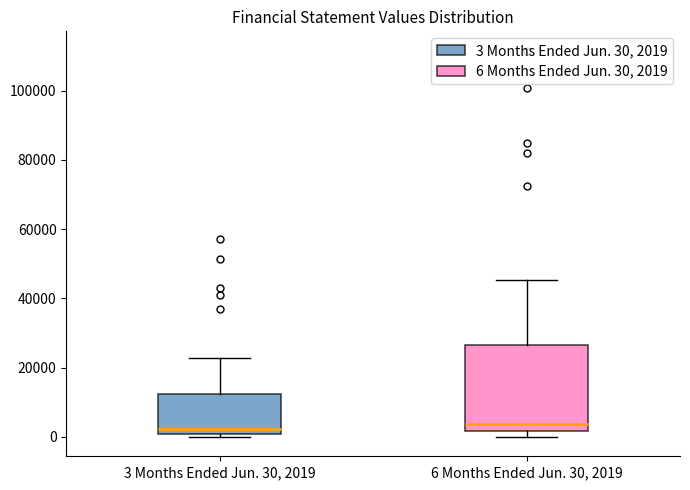

Reading left to right, read every box against the y-axis: the position of its median line, the range the box covers, and the ends of its whiskers. The values are not printed on the chart, so give them approximately, as read against the axis.

3 Months Ended Jun. 30, 2019: median 2000, box 0 to 12000, whiskers 0 (just below the box's lower edge) to 22000
6 Months Ended Jun. 30, 2019: median 4000, box 2000 to 26000, whiskers 0 to 46000